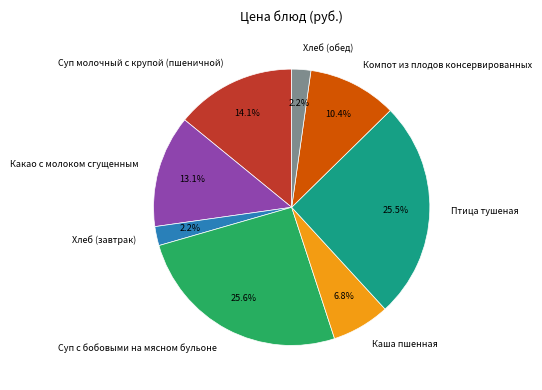

Does Суп молочный с крупой (пшеничной) represent more than half of the total?

No